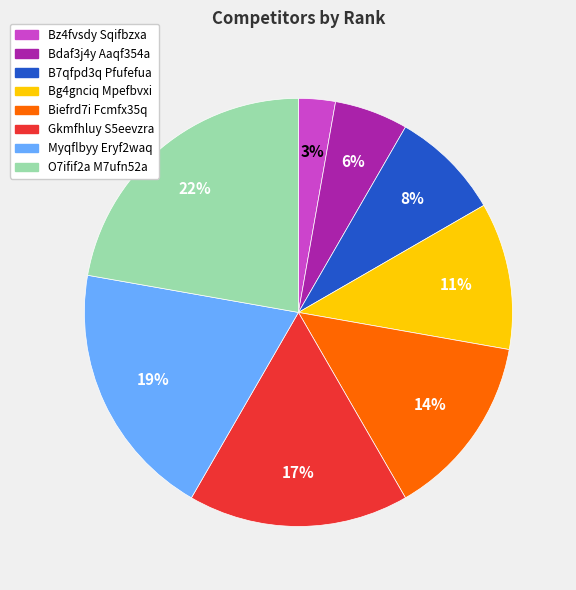

To the nearest percent, what is the average slice percentage?

12%